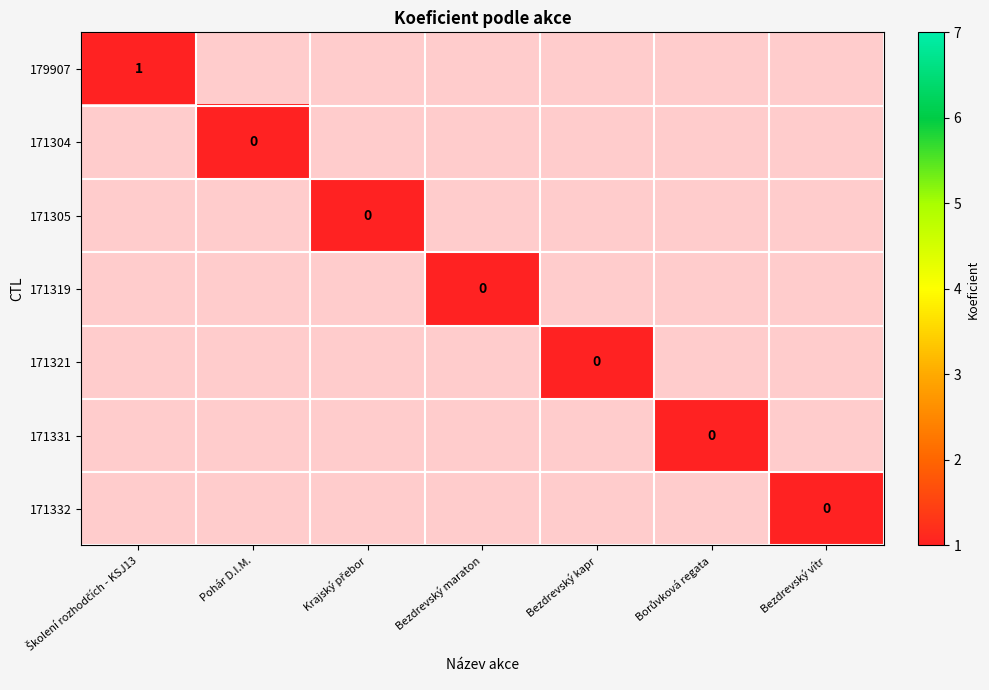

Is the value of 171305 at Bezdrevský vítr greater than the value of 171321 at Školení rozhodčích - KSJ13?

No